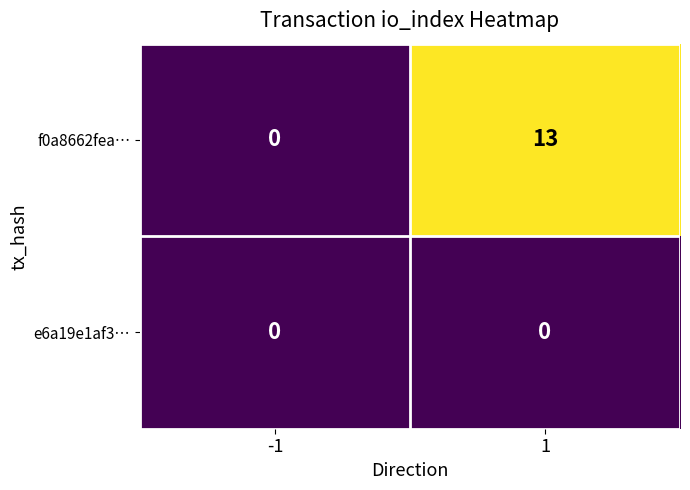

At which category does the chart reach its peak across all series?

1